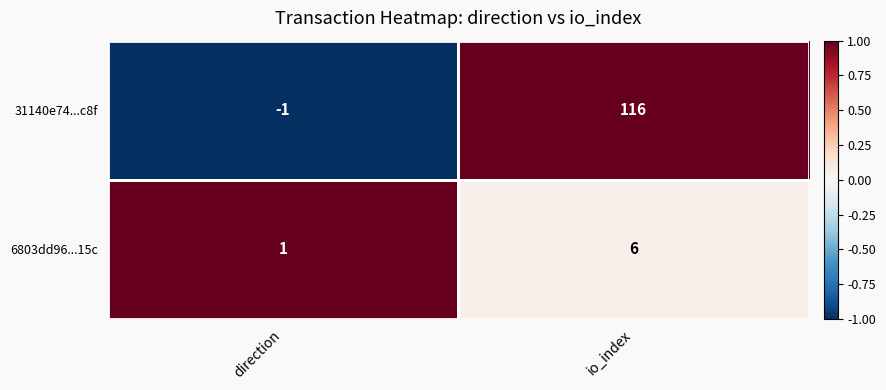

How many data points in 6803dd96...15c are less than 6?

1